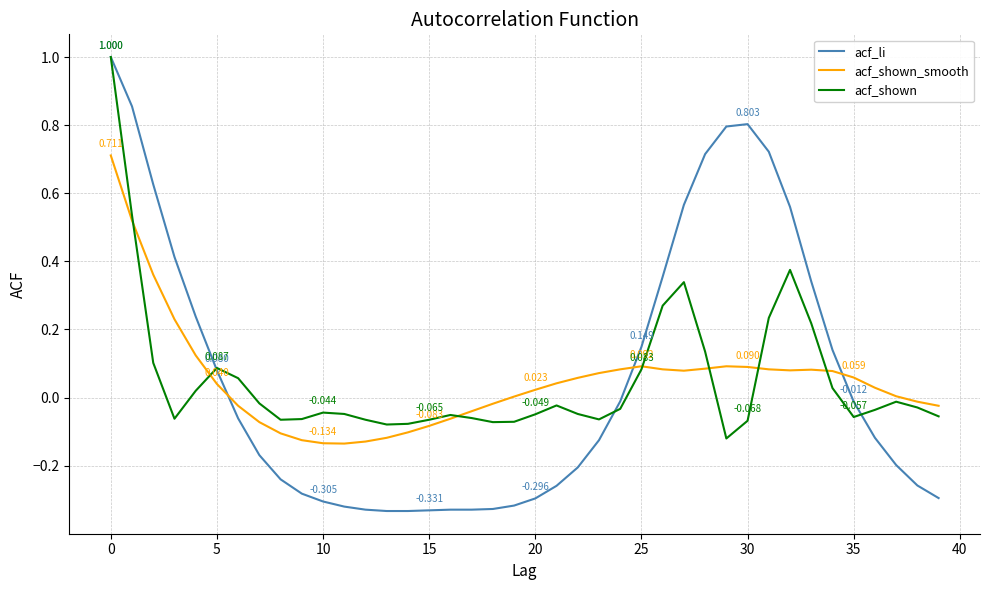

After their last crossing, which series has the higher values: acf_shown_smooth or acf_li?

acf_shown_smooth